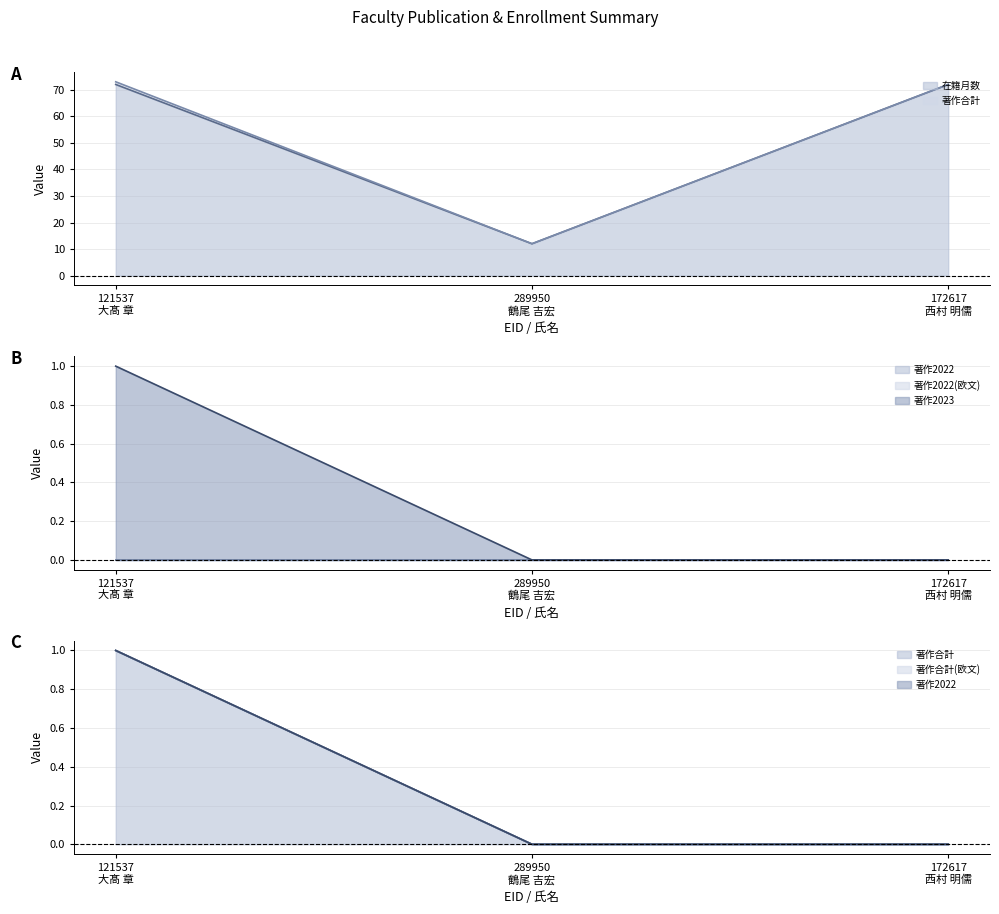

Between 289950
鶴尾 吉宏 and 172617
西村 明儒, which series saw the biggest shift?

在籍月数